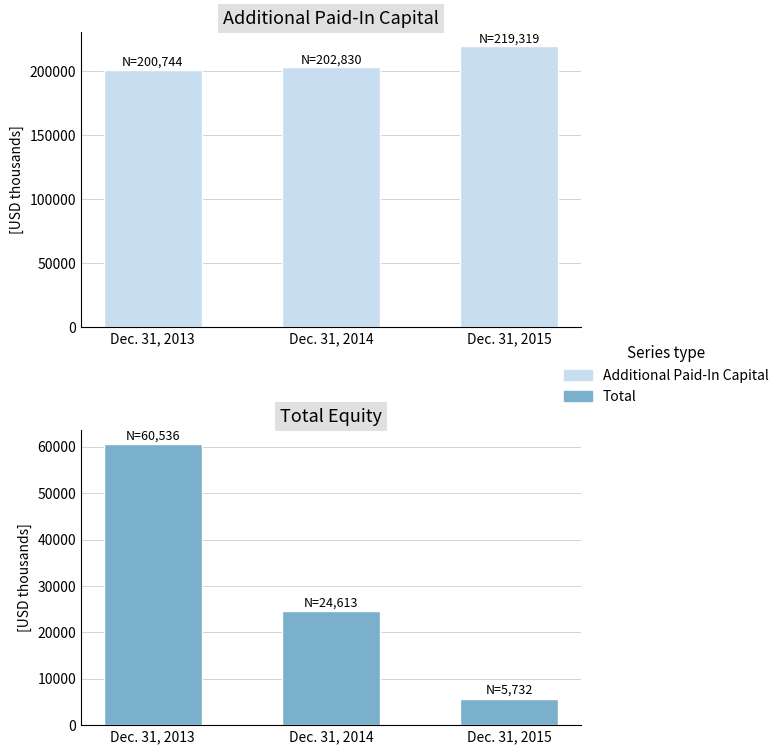

Reading left to right, what are all the values shown in this chart?

Additional Paid-In Capital: 200744	202830	219319
Total: 60536	24613	5732